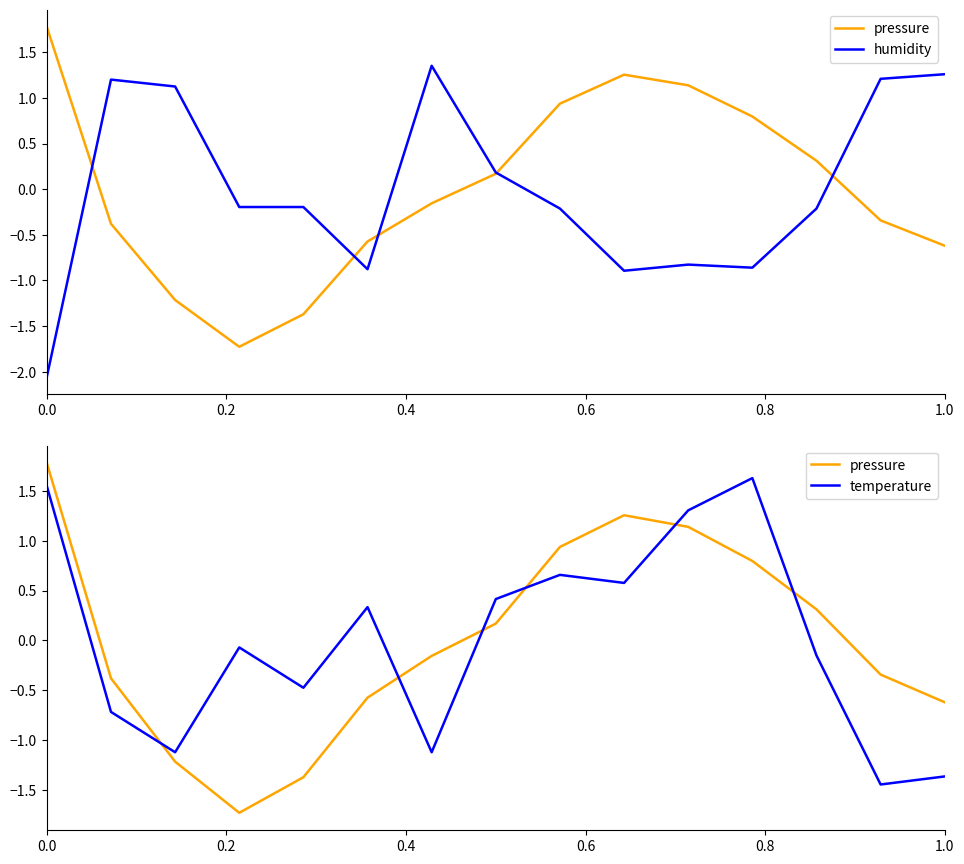

What is the lowest value of the pressure series?

-1.7